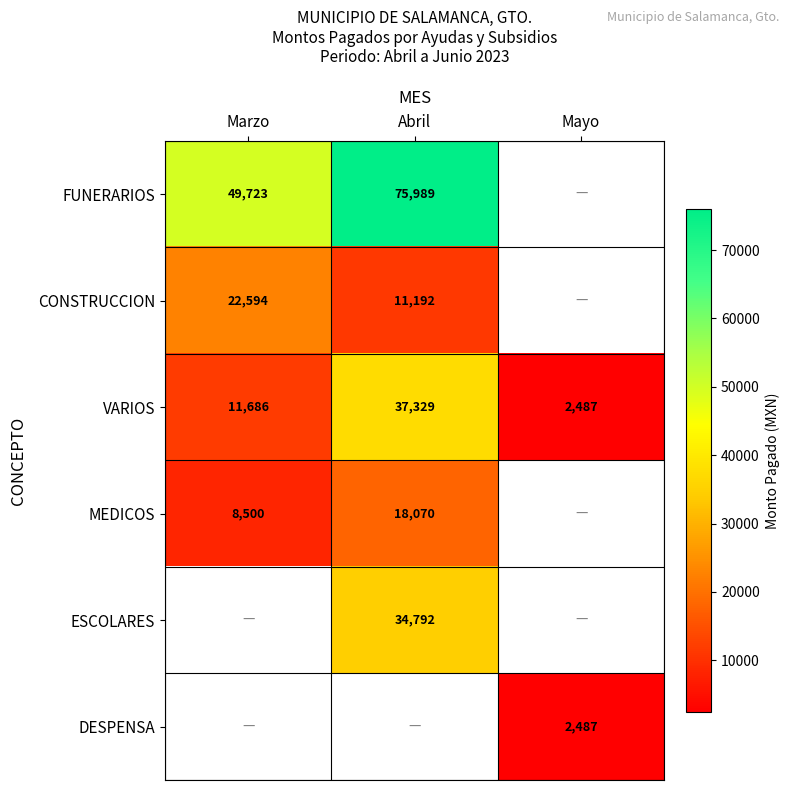

At how many categories does at least one series exceed 29740?

2